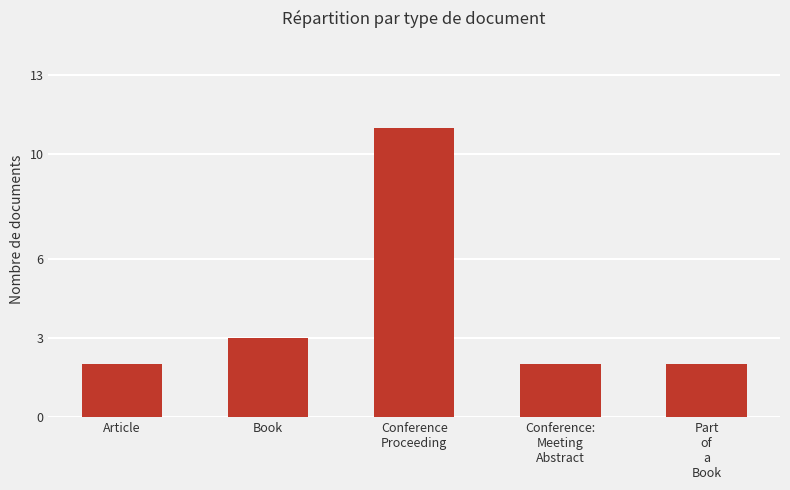

What is the average value?

4